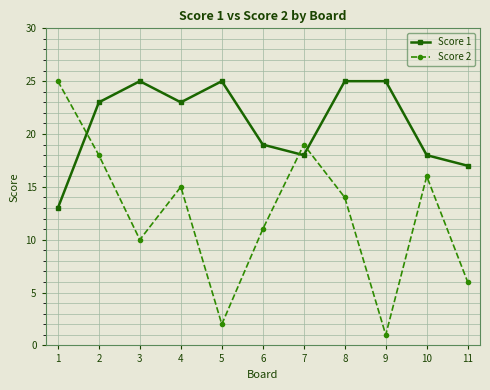

In Score 2, how many points are higher than both neighbors (excluding endpoints)?

3